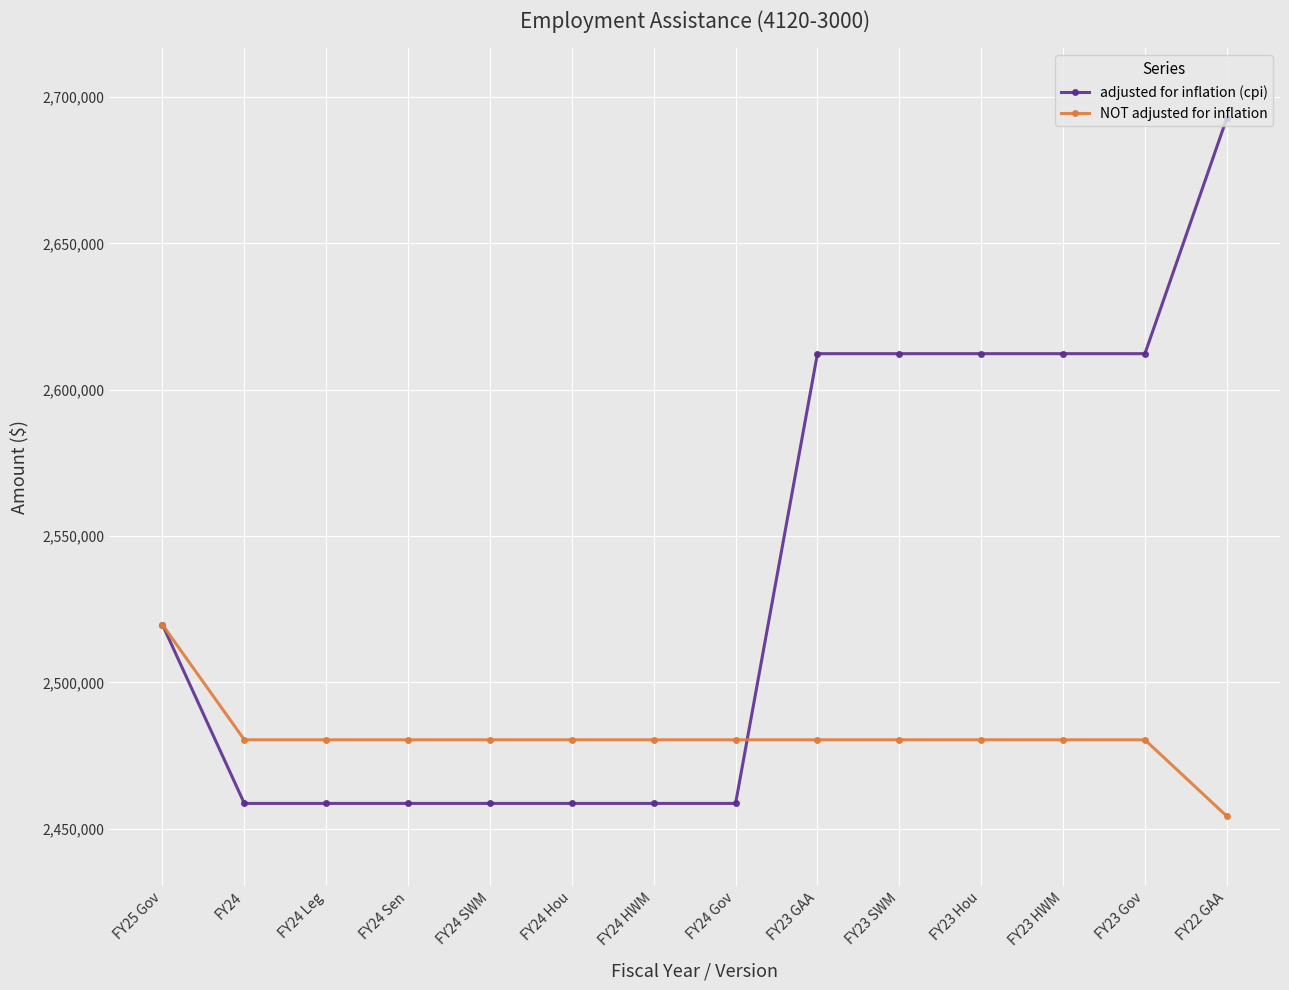

Rank the series at FY24 Gov from lowest to highest value.

adjusted for inflation (cpi), NOT adjusted for inflation